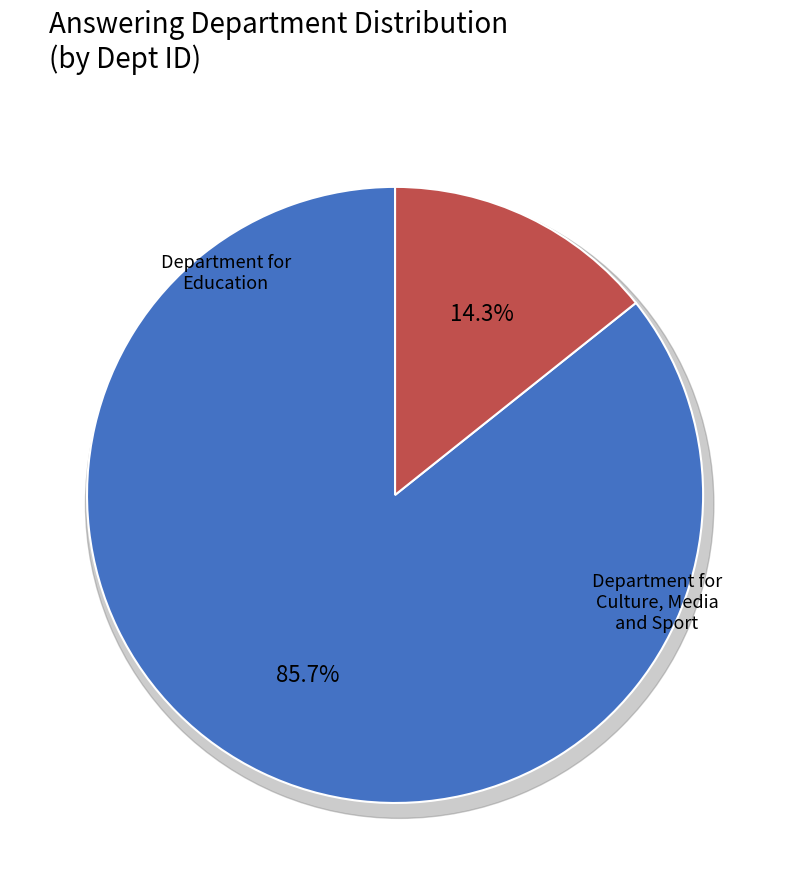

Combined, do Department for Culture, Media and Sport and Department for Education account for over 50%?

Yes